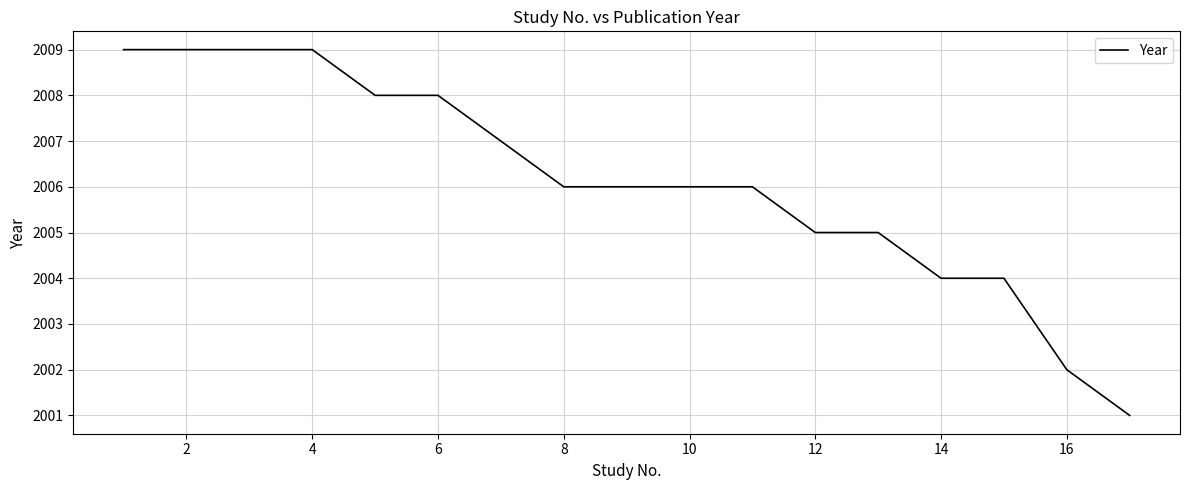

What is the difference between the maximum and minimum values?

8